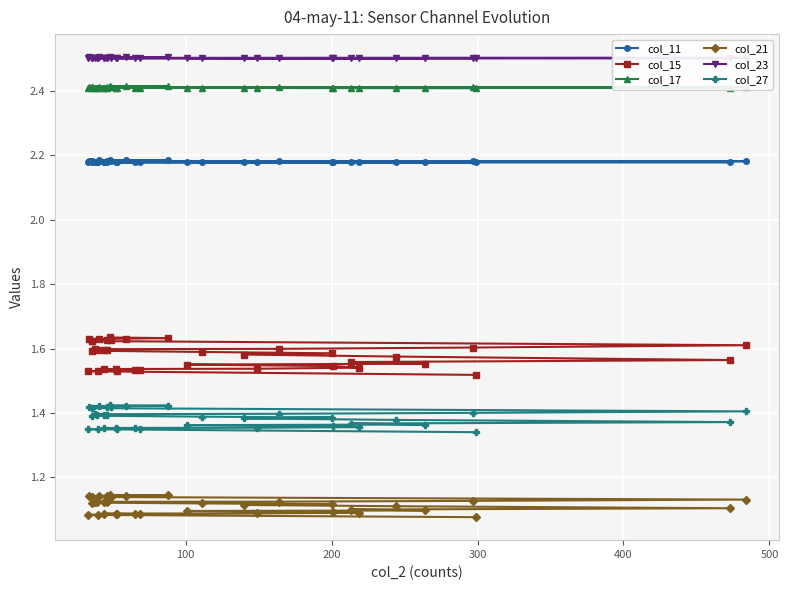

How many lines are shown in the chart?

6